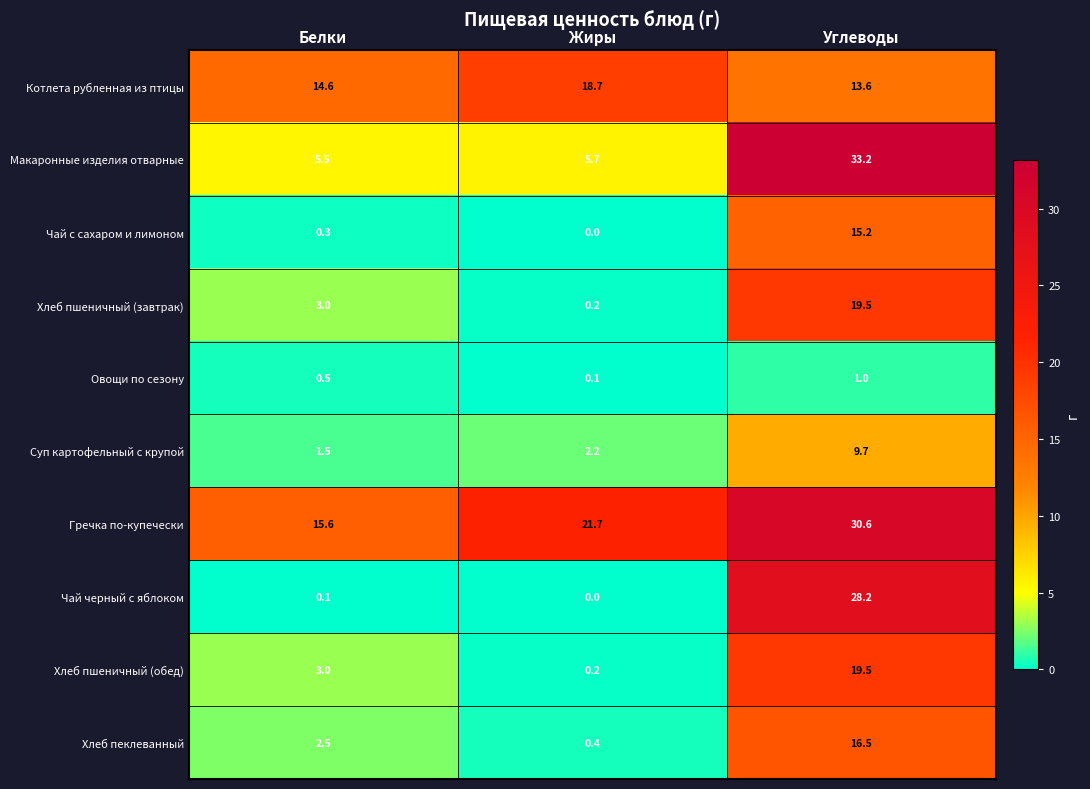

What is the approximate value of Суп картофельный с крупой at Жиры?

2.2